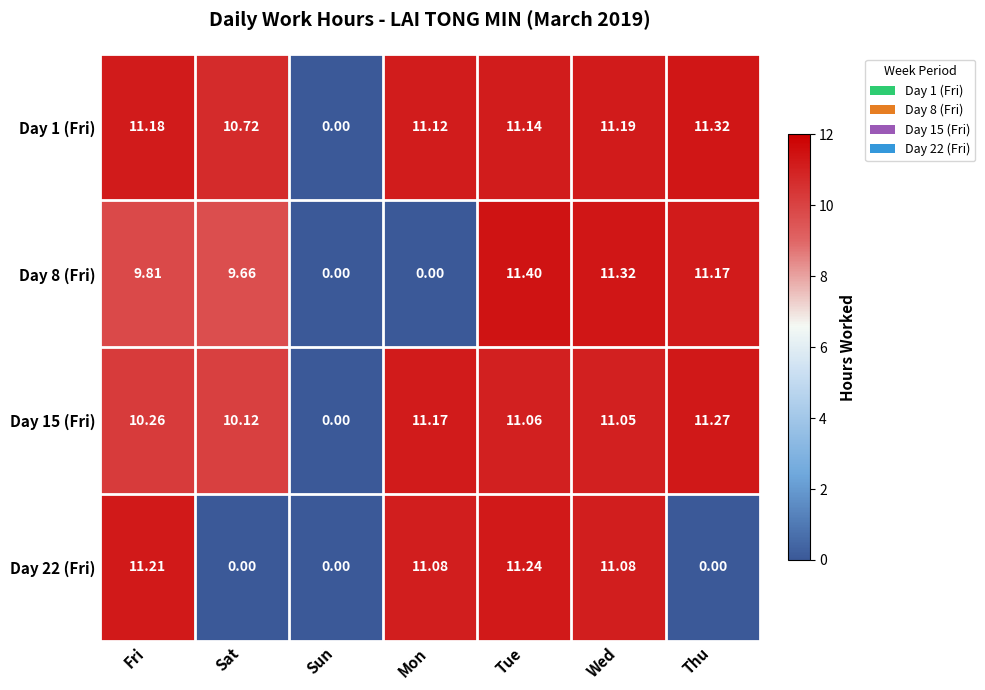

Is the value of Day 1 (Fri) at Sat greater than the value of Day 15 (Fri) at Sat?

Yes